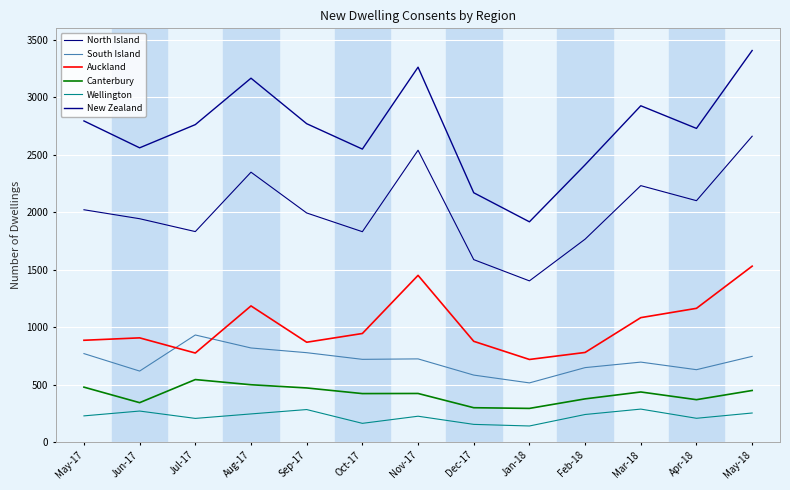

Reading left to right, what are all the values shown in this chart?

North Island: 2021	1943	1831	2348	1993	1830	2539	1587	1402	1765	2231	2100	2661
South Island: 769	617	931	818	777	719	723	582	514	647	695	629	745
Auckland: 885	906	774	1184	868	944	1450	876	718	779	1082	1163	1530
Canterbury: 477	342	543	498	470	421	422	298	292	375	435	368	448
Wellington: 227	269	205	244	282	162	224	153	139	239	286	206	252
New Zealand: 2794	2560	2762	3166	2770	2549	3262	2169	1916	2412	2926	2729	3407